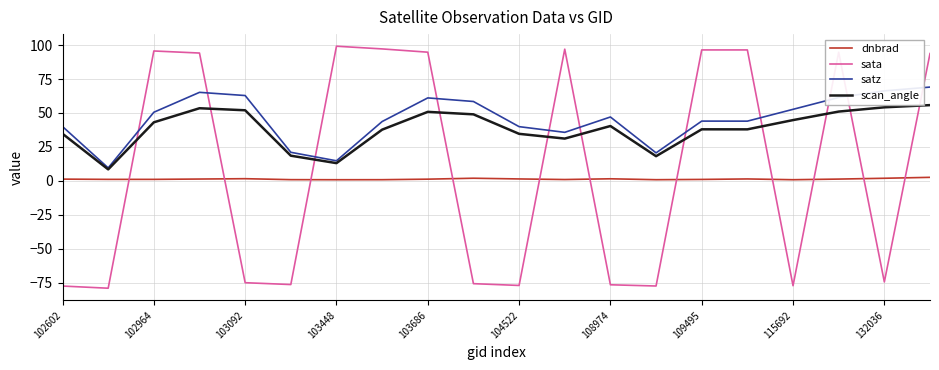

True or false: scan_angle and dnbrad intersect in this chart.

False